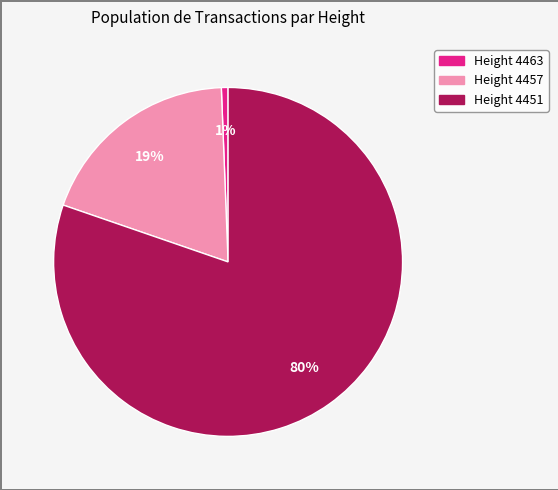

Does any single category account for the majority?

Yes